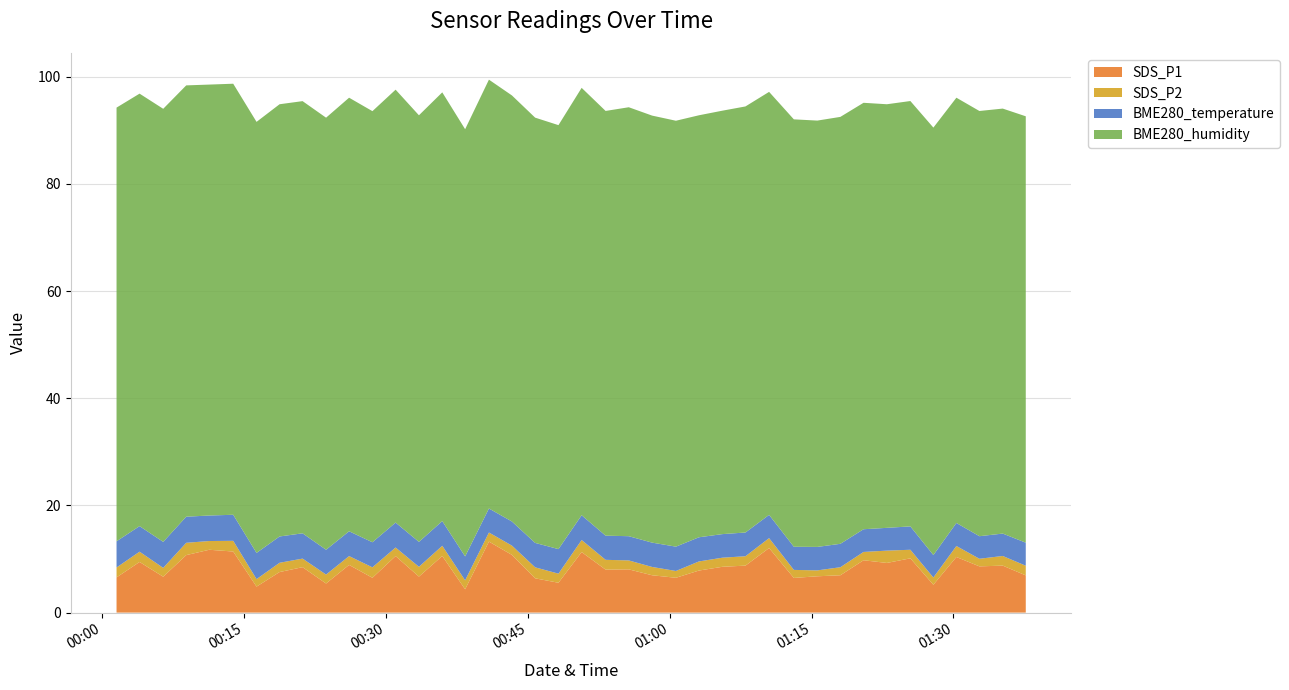

Reading left to right, list all the values displayed in this chart.

SDS_P1: 6.6	9.4	6.7	10.7	11.7	11.4	4.8	7.6	8.5	5.4	8.9	6.5	10.6	6.7	10.6	4.3	13.2	10.8	6.4	5.6	11.3	8.0	8.1	7.0	6.5	7.8	8.6	8.8	12.1	6.5	6.8	7.0	9.8	9.3	10.1	5.2	10.4	8.6	8.8	7.0
SDS_P2: 1.9	1.9	1.6	2.3	1.6	2.0	1.4	1.7	1.6	1.7	1.6	1.9	1.6	1.8	1.9	1.7	1.7	1.7	2.0	1.7	2.2	1.8	1.7	1.6	1.3	1.7	1.7	1.8	1.9	1.5	1.1	1.5	1.6	2.3	1.6	1.4	2.0	1.4	1.8	1.8
BME280_temperature: 4.9	4.8	4.8	4.9	4.8	4.9	4.9	4.9	4.7	4.6	4.6	4.7	4.7	4.7	4.6	4.5	4.5	4.5	4.6	4.6	4.6	4.5	4.5	4.5	4.5	4.5	4.4	4.4	4.3	4.3	4.4	4.4	4.2	4.2	4.4	4.2	4.3	4.2	4.2	4.3
BME280_humidity: 80.9	80.7	80.8	80.5	80.4	80.5	80.5	80.7	80.7	80.6	80.9	80.5	80.8	79.6	80.0	79.7	80.0	79.5	79.4	79.1	79.8	79.3	80.1	79.7	79.5	78.8	79.0	79.5	79.0	79.8	79.6	79.7	79.6	79.1	79.4	79.8	79.4	79.4	79.3	79.6